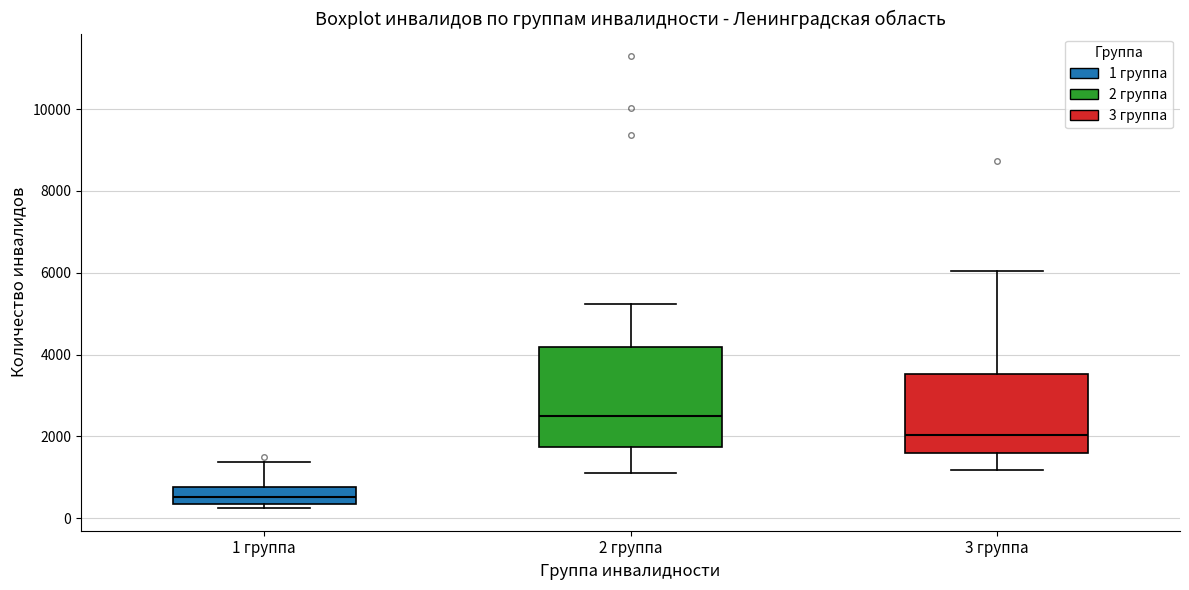

Comparing the boxes themselves (not the whiskers), which one is the tallest?

2 группа